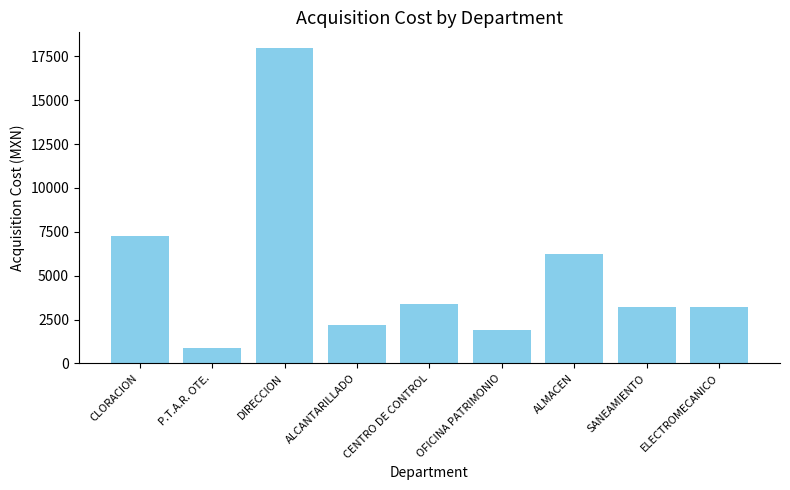

Where is the data nearest to the value 9436?

CLORACION